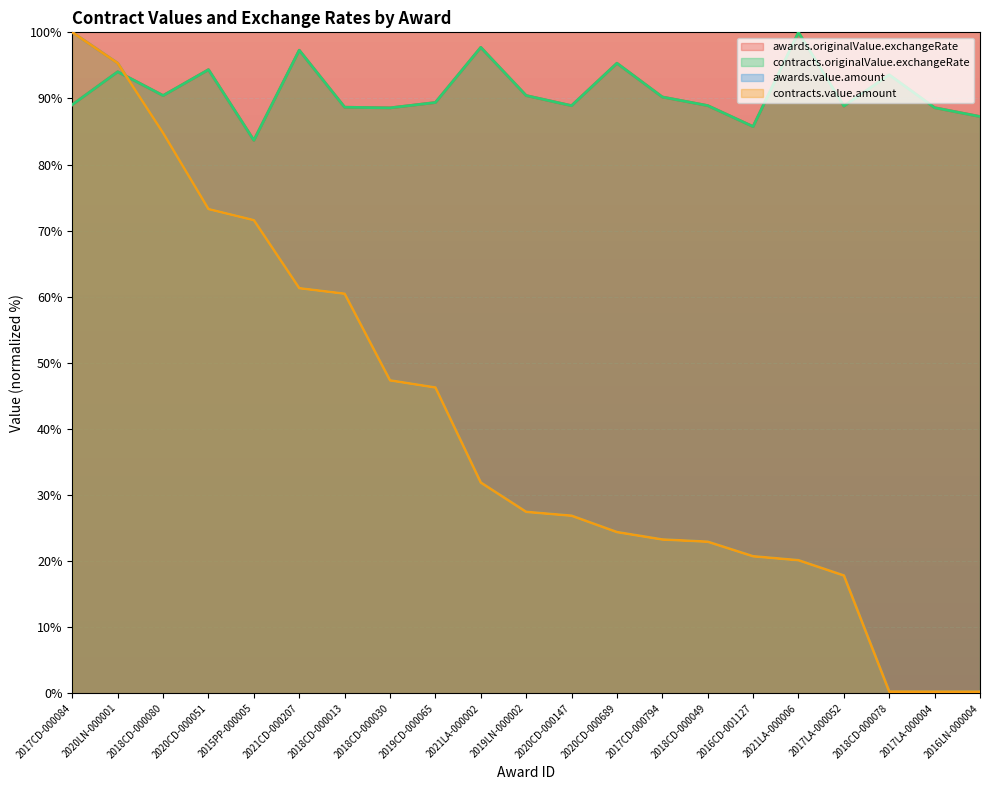

The contracts.originalValue.exchangeRate series shows 83.7 at 2015PP-000005. True or false?

True